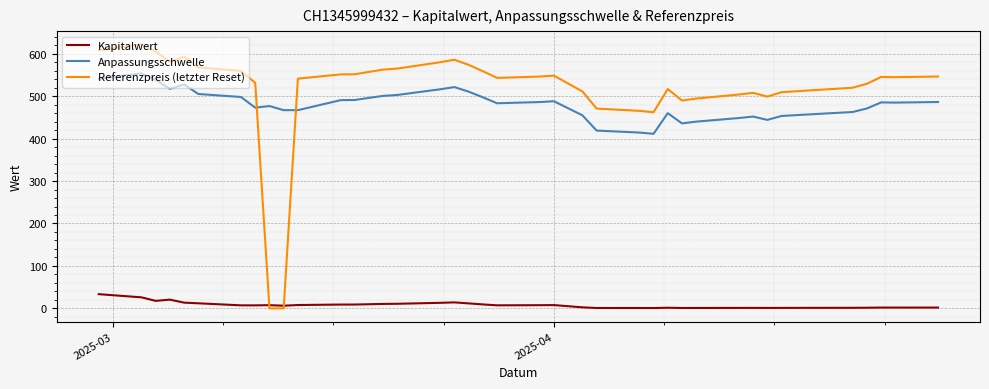

What is the average value of the Referenzpreis (letzter Reset) series?

514.2